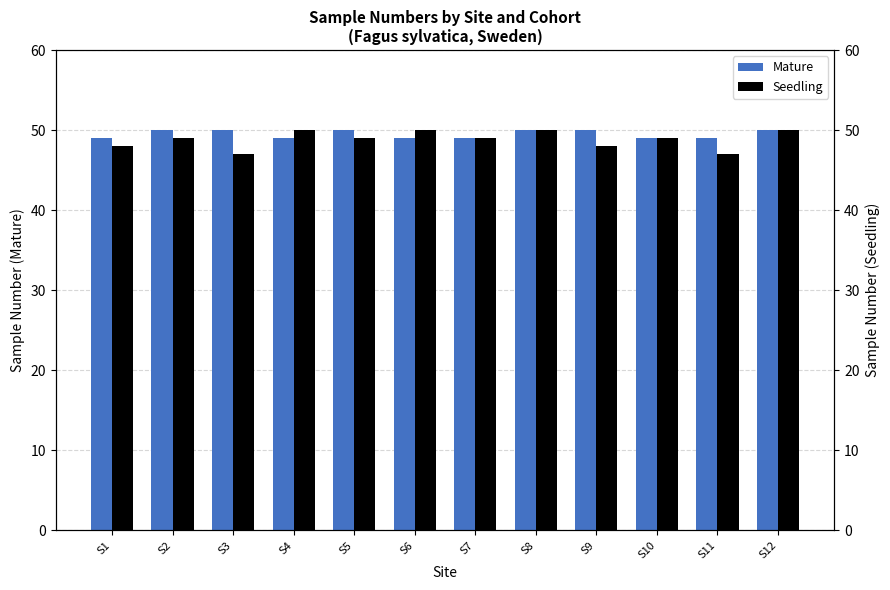

What is the sum of the Mature values at S8 and S7?

99